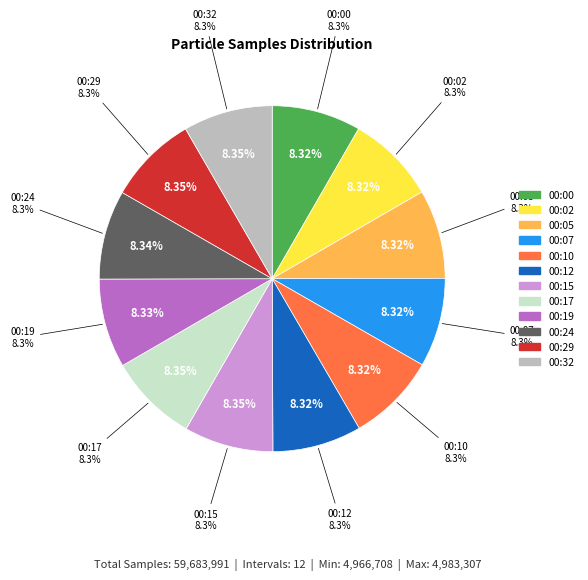

To the nearest percent, what is the combined percentage of 00:02 and 00:07?

17%